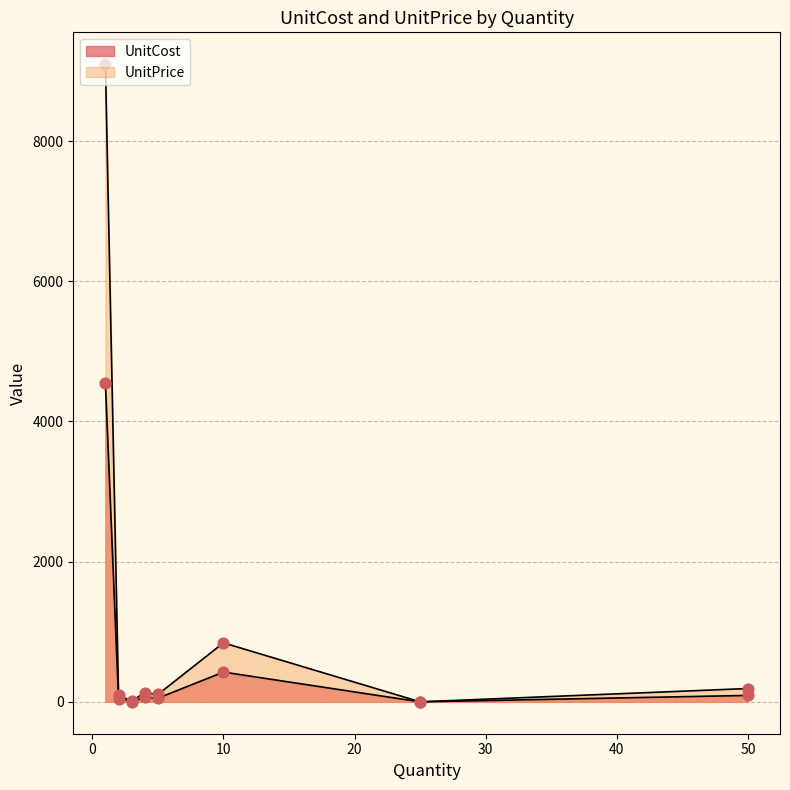

Is the value of UnitPrice at 1 greater than the value of UnitCost at 1?

Yes